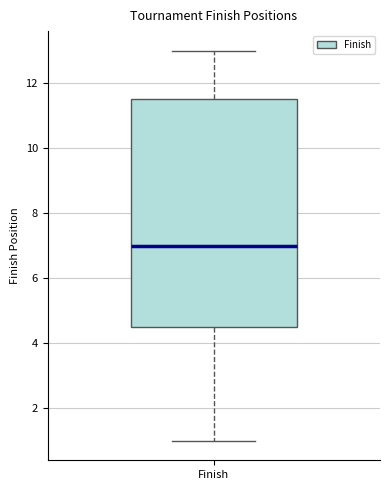

Read this box plot against the y-axis: the position of the median line, the range covered by the box, and the ends of both whiskers. The values are not printed on the chart, so give them approximately, as read against the axis.

median 7.0, box 4.6 to 11.6, whiskers 1.0 to 13.0